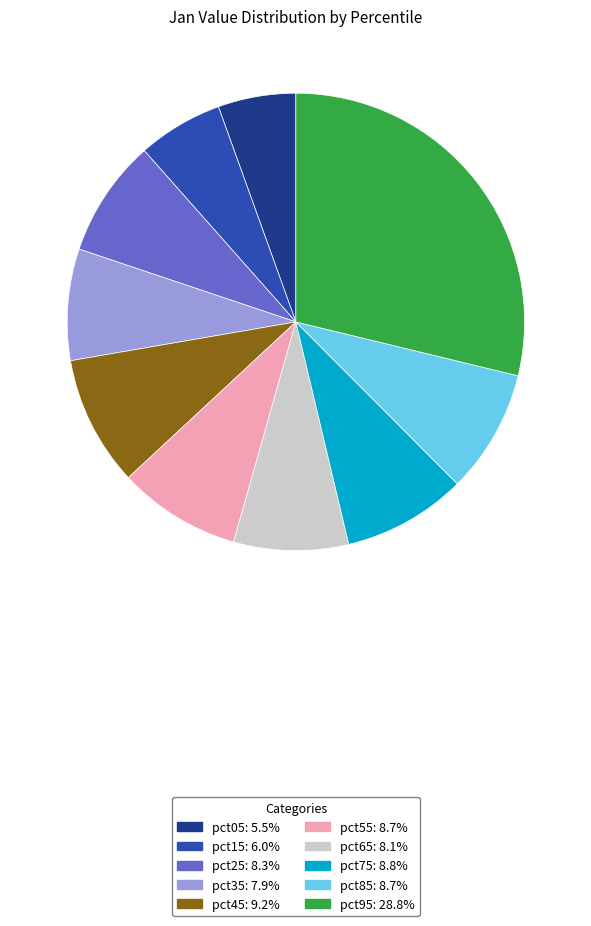

Does any single category account for the majority?

No